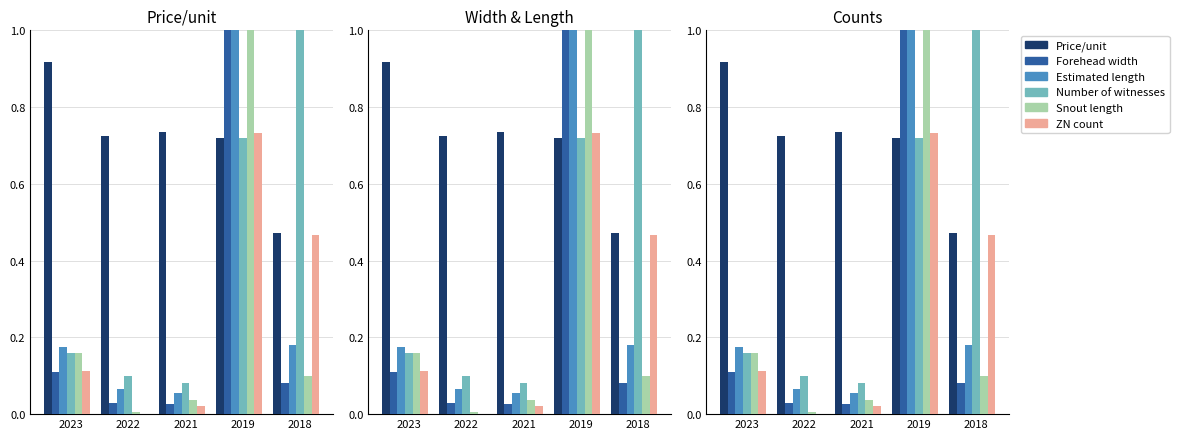

The value of Number of witnesses at 2022 is 0.2. True or false?

False